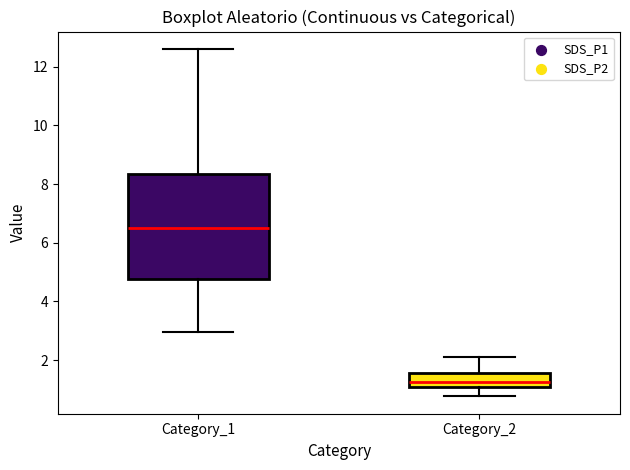

Which box's median line is the lowest?

Category_2